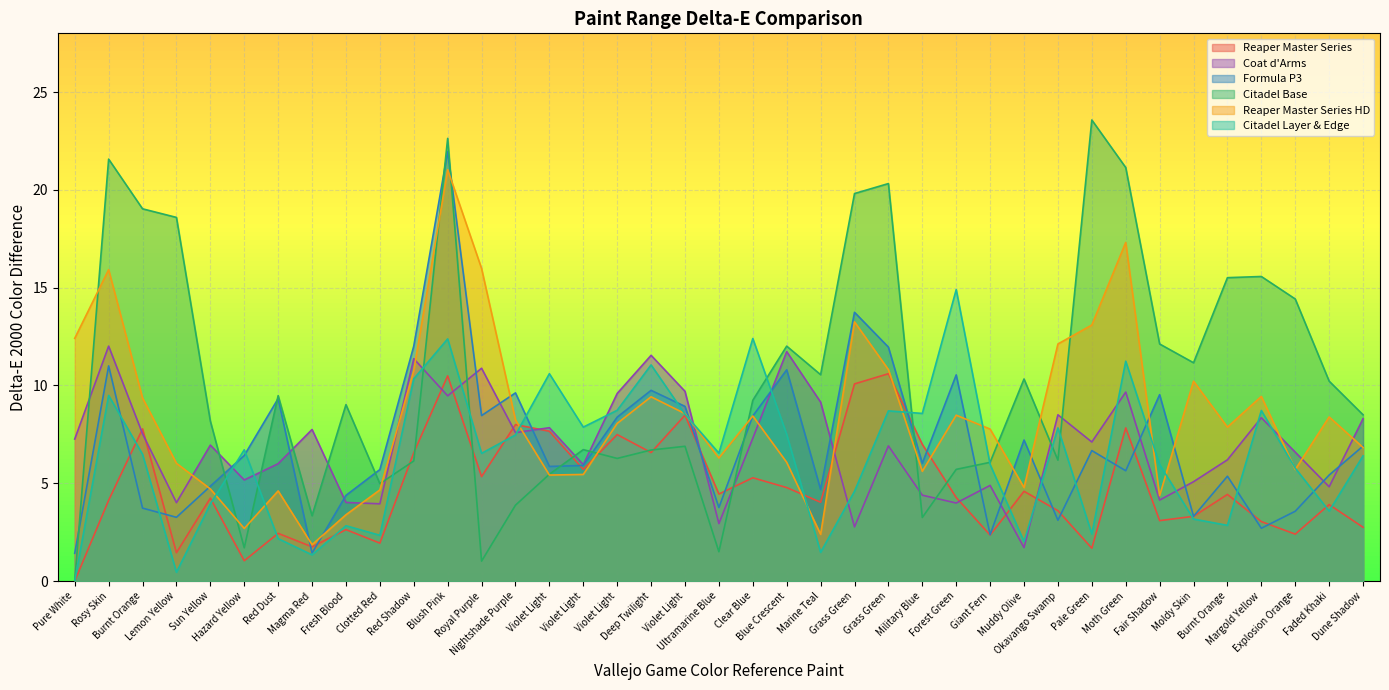

What is the label of the 23rd point from the right?

Violet Light